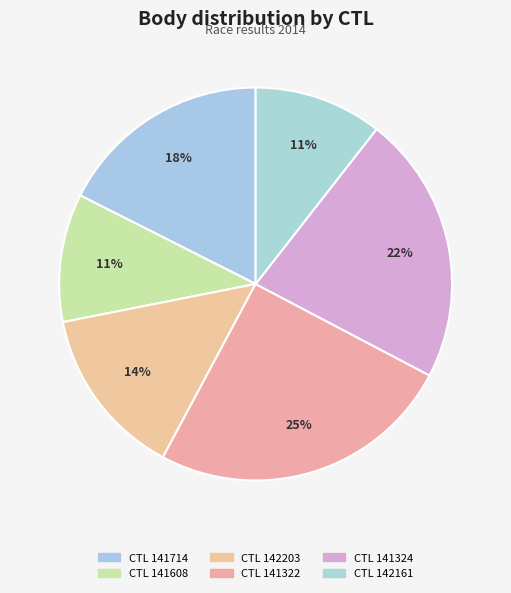

How many slices are in this pie chart?

6